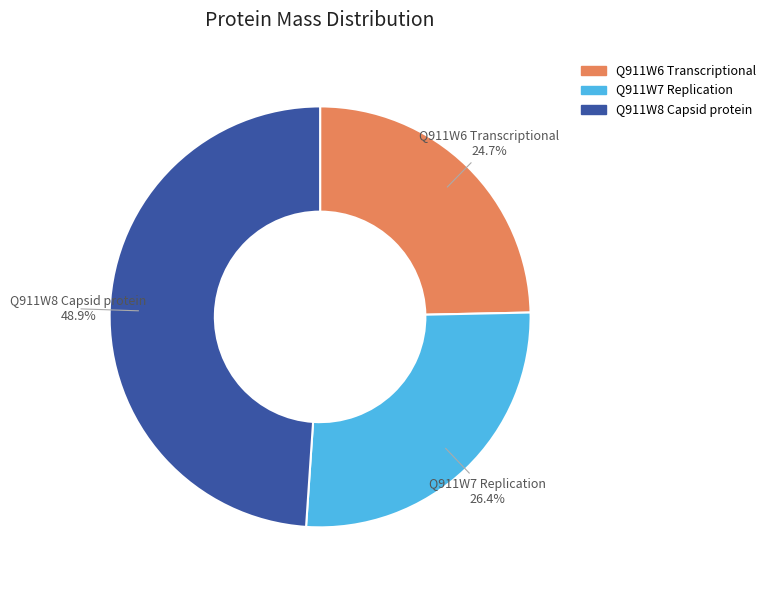

To the nearest percent, what percentage of the pie is Q911W7 Replication?

26%